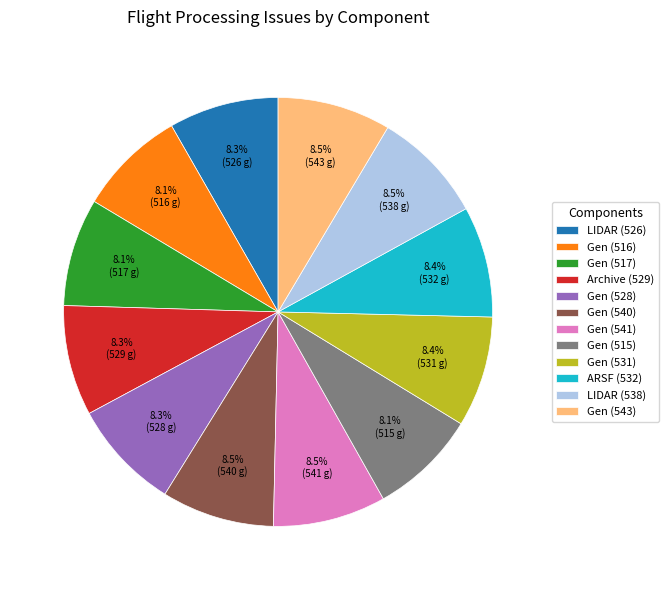

Approximately how many times larger is the value at Gen (515) compared to Gen (531)?

1.0